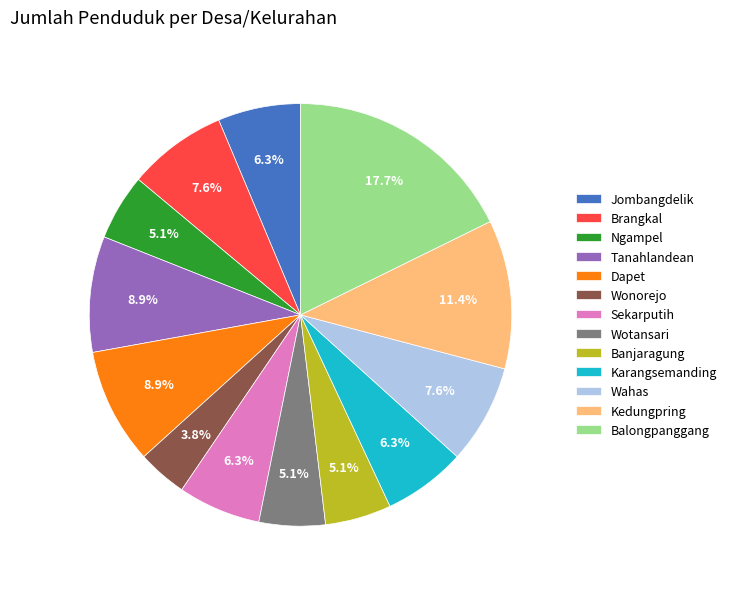

How much of the chart is everything except Kedungpring?

88.6%